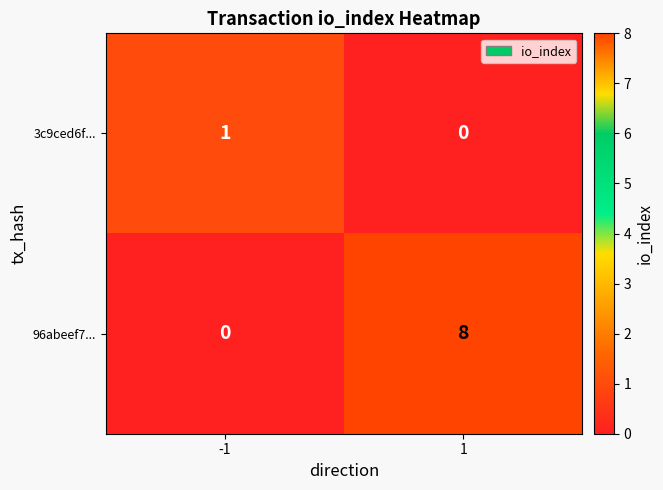

At which category is the sum across all series the highest?

1